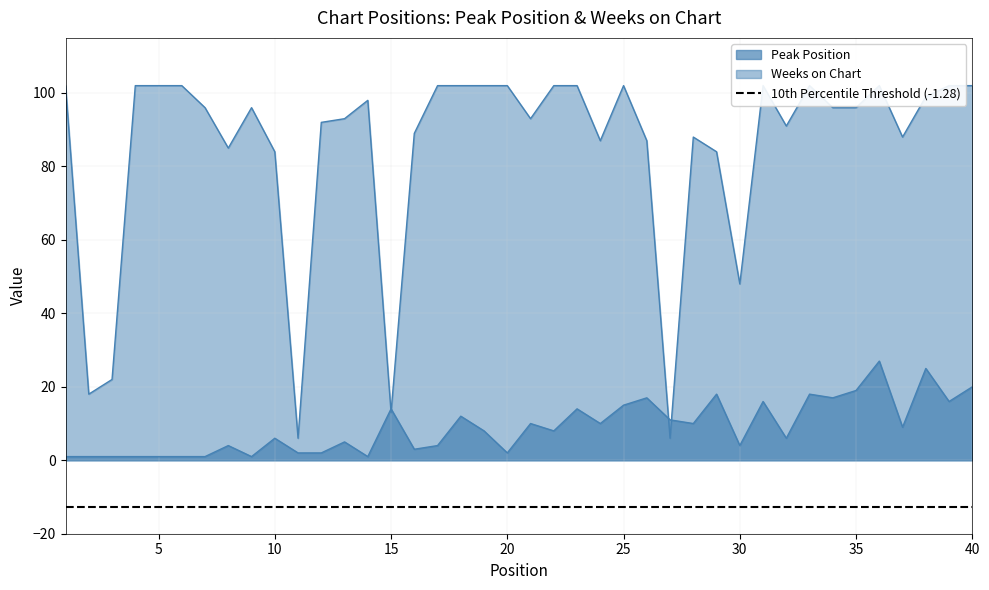

What is the lowest value of the Peak Position series?

1